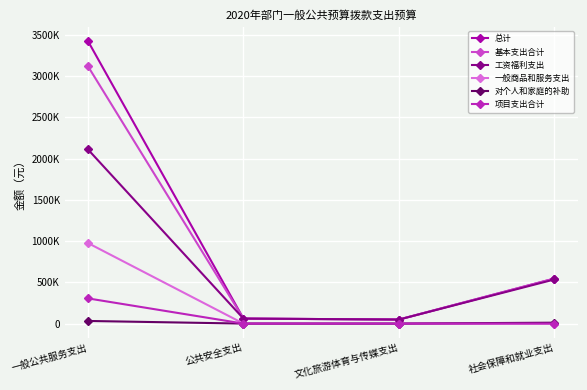

What position from the left is 社会保障和就业支出?

4